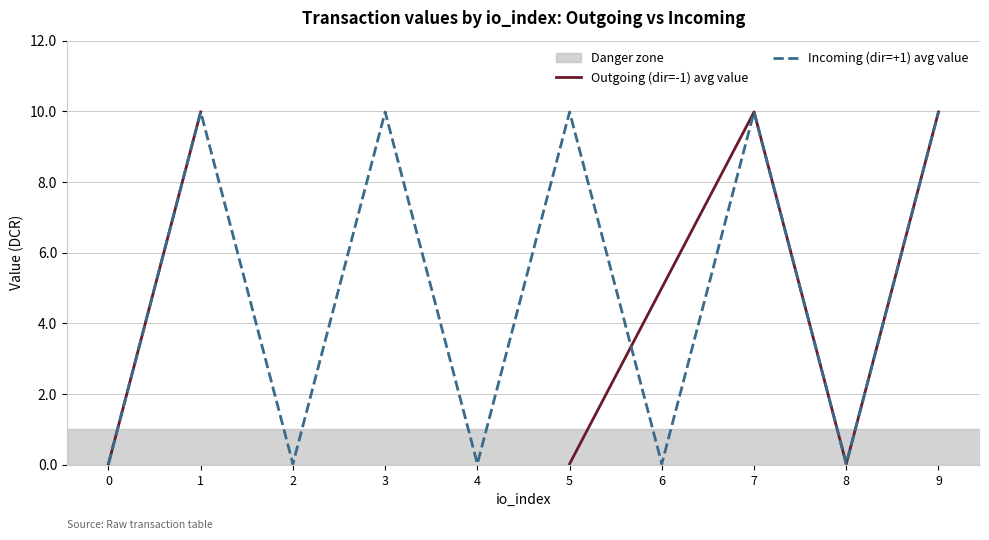

Is it true that Incoming (dir=+1) avg value equals 0.0 at 0?

True